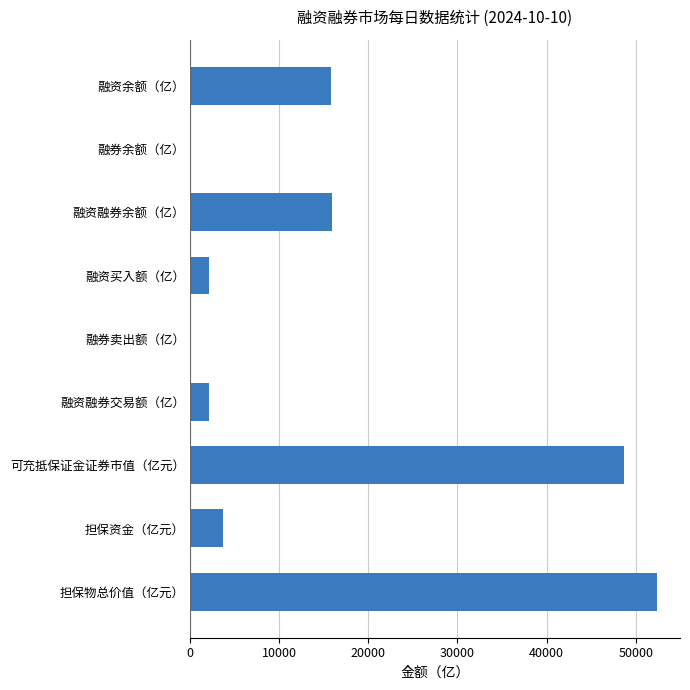

The chart shows a value of 84993.6 at 可充抵保证金证券市值（亿元）. True or false?

False